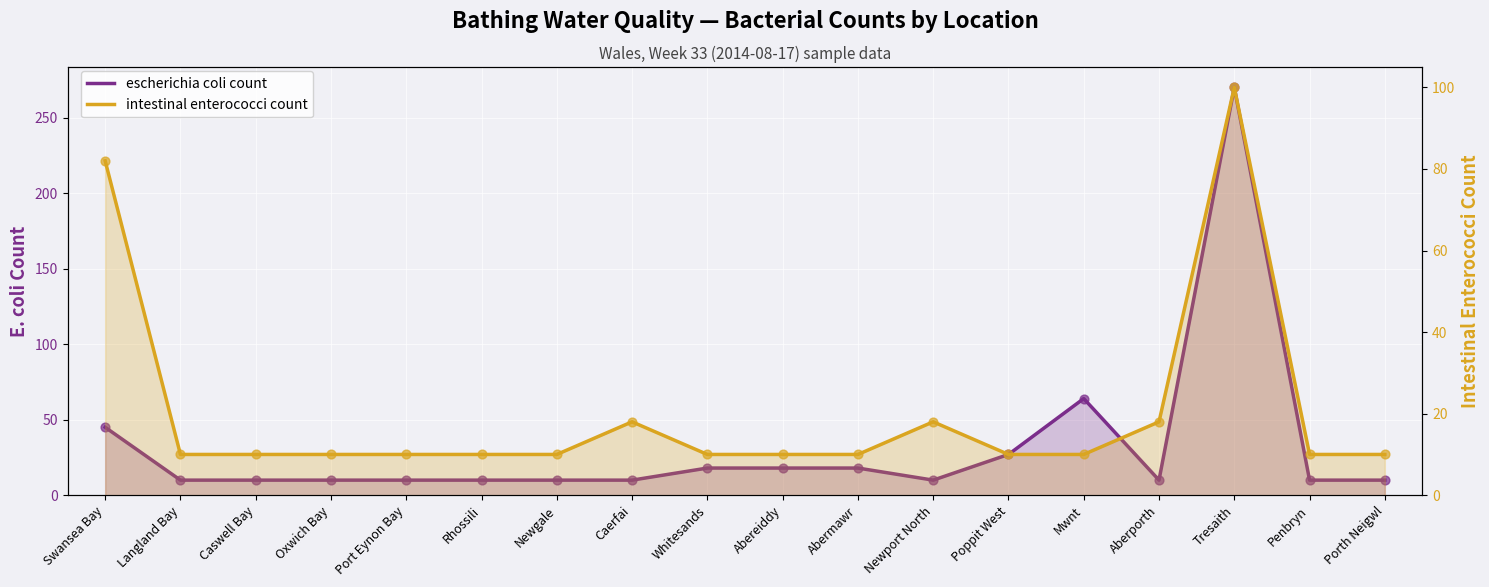

Which series contains the lowest Y value?

escherichia coli count